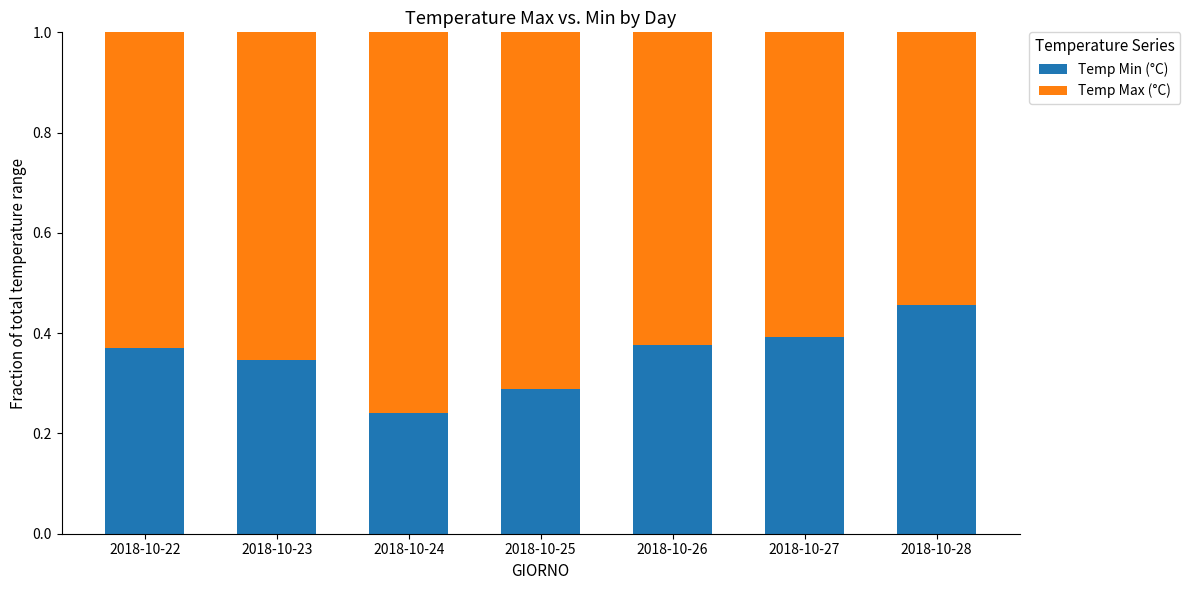

How many Temp Min (°C) values are between 0 and 1?

7